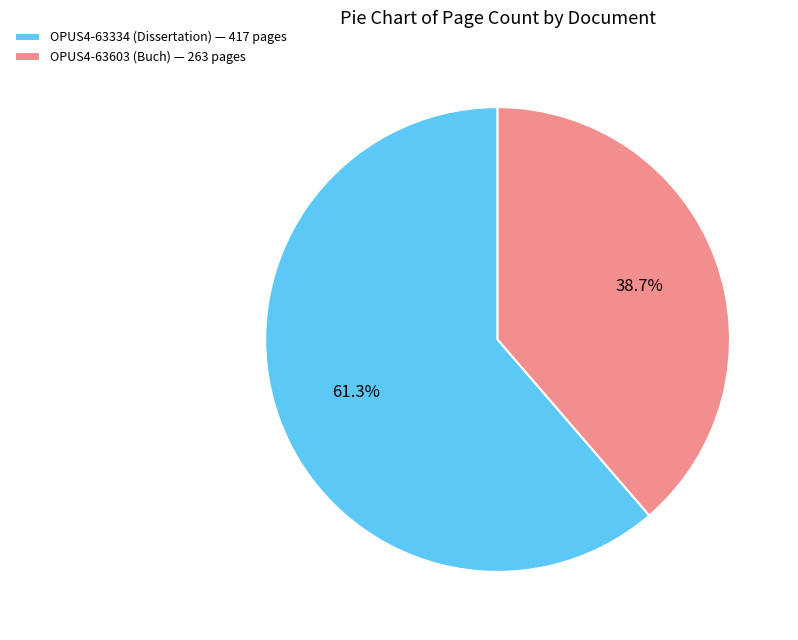

Approximately how many times larger is the value at OPUS4-63603 (Buch) compared to OPUS4-63334 (Dissertation)?

0.6